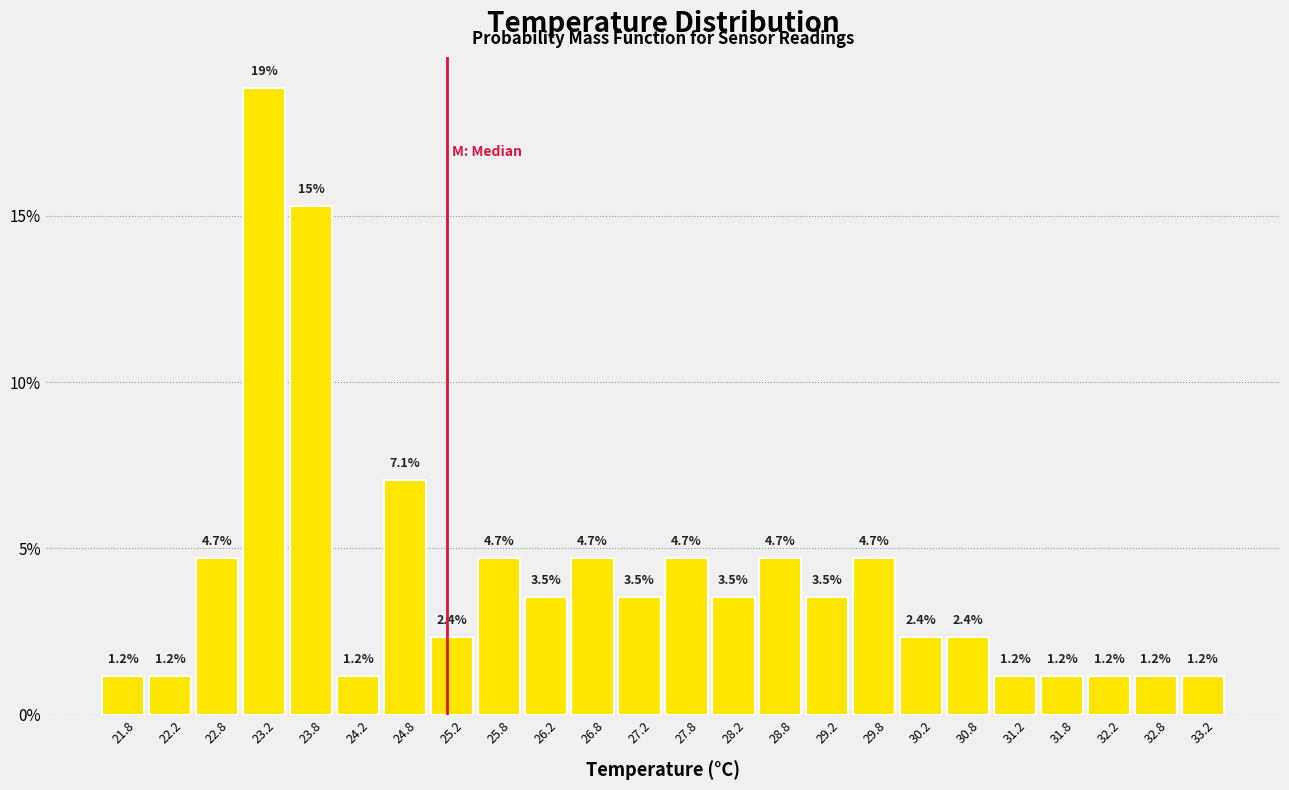

Over which range of the x-axis is the bar tallest?

23.0 to 23.5